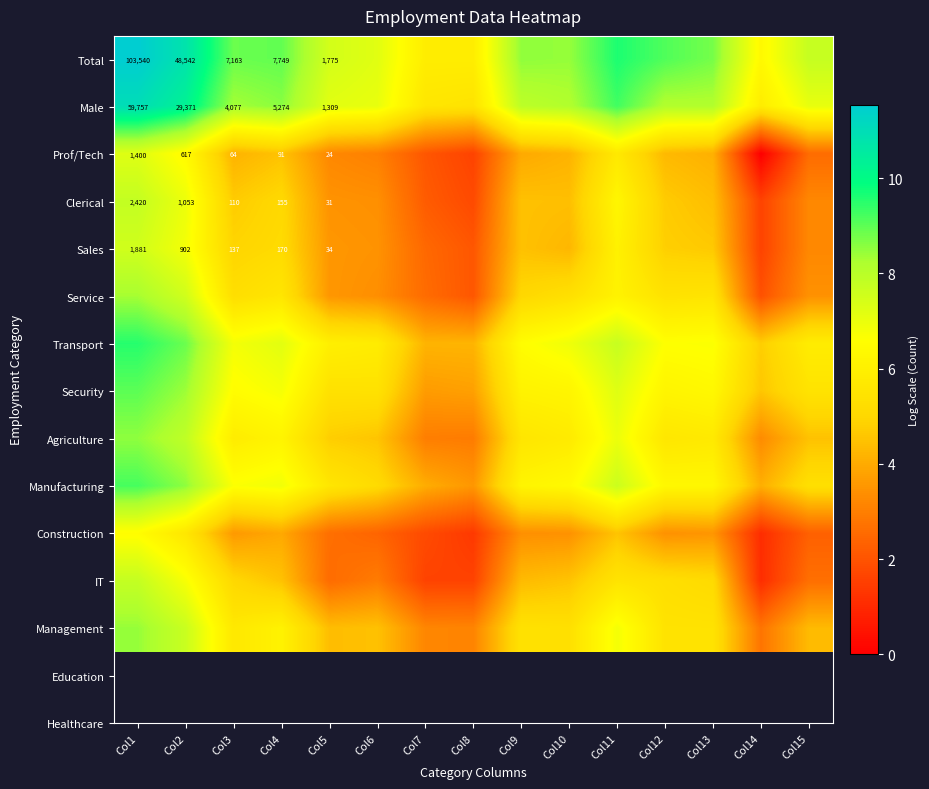

What is the difference between the highest and lowest values at Col6?

4.8